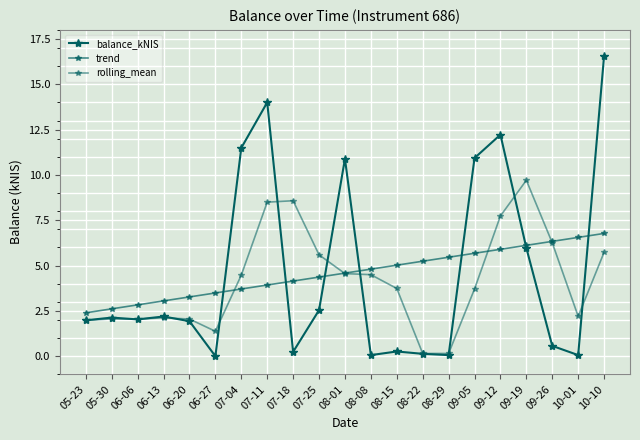

Reading left to right, list all the values displayed in this chart.

balance_kNIS: 2.0	2.1	2.0	2.2	1.9	0.0	11.5	14.0	0.2	2.5	10.9	0.1	0.3	0.1	0.1	10.9	12.2	6.0	0.6	0.1	16.6
trend: 2.4	2.6	2.8	3.1	3.3	3.5	3.7	3.9	4.1	4.4	4.6	4.8	5.0	5.2	5.5	5.7	5.9	6.1	6.3	6.6	6.8
rolling_mean: 2.0	2.1	2.0	2.1	2.0	1.4	4.5	8.5	8.6	5.6	4.6	4.5	3.7	0.1	0.1	3.7	7.7	9.7	6.3	2.2	5.7